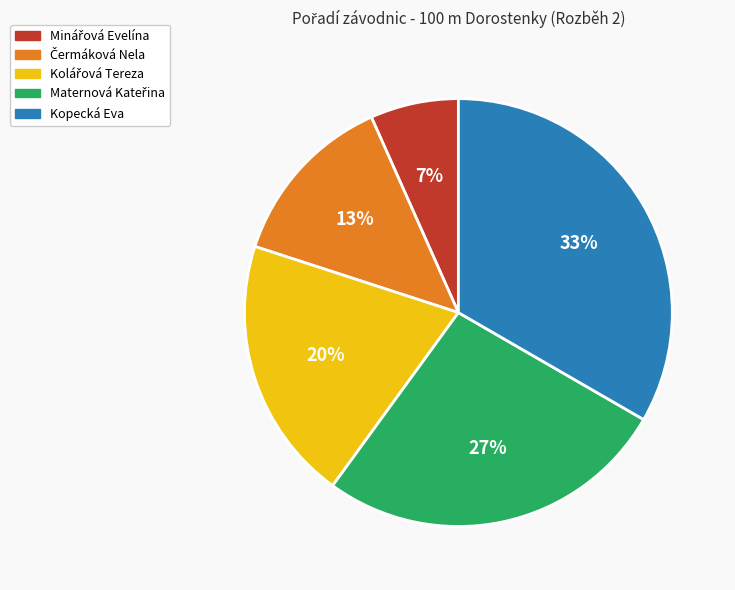

Count the number of slices in the pie.

5